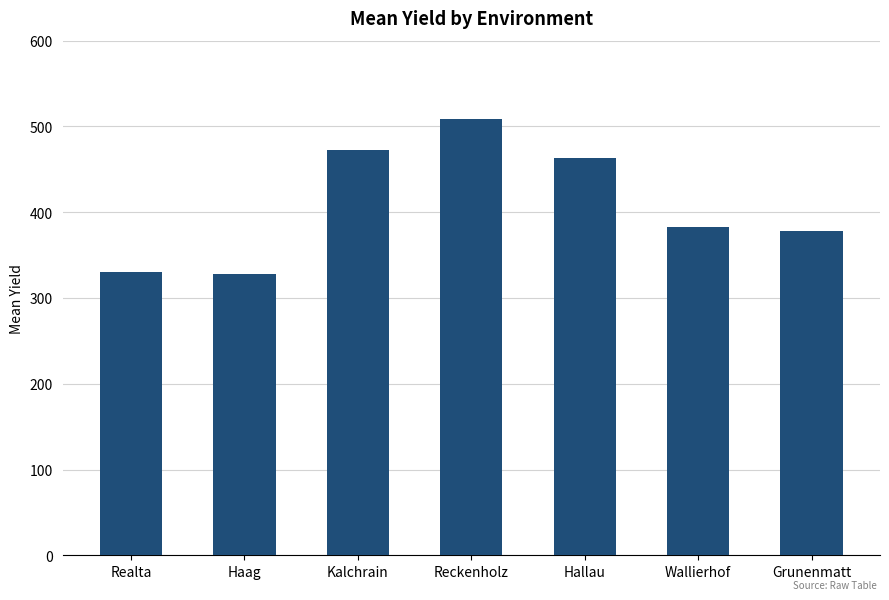

What is the label of the 3rd bar from the right?

Hallau